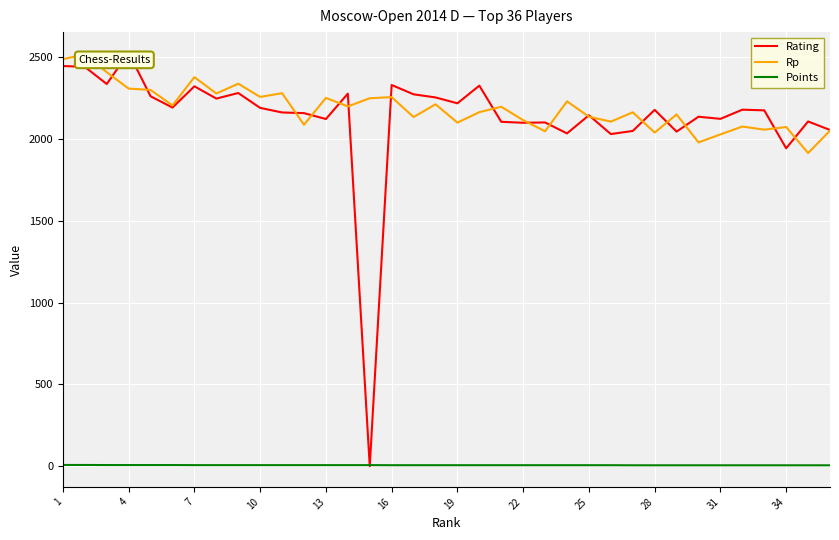

True or false: Rp and Points intersect in this chart.

False